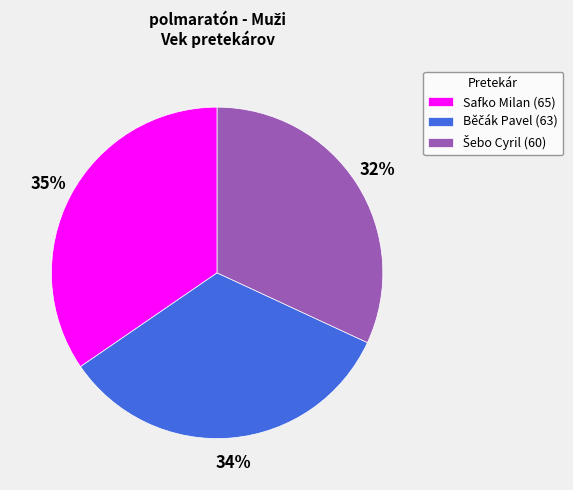

Is there any slice that represents more than half of the pie?

No